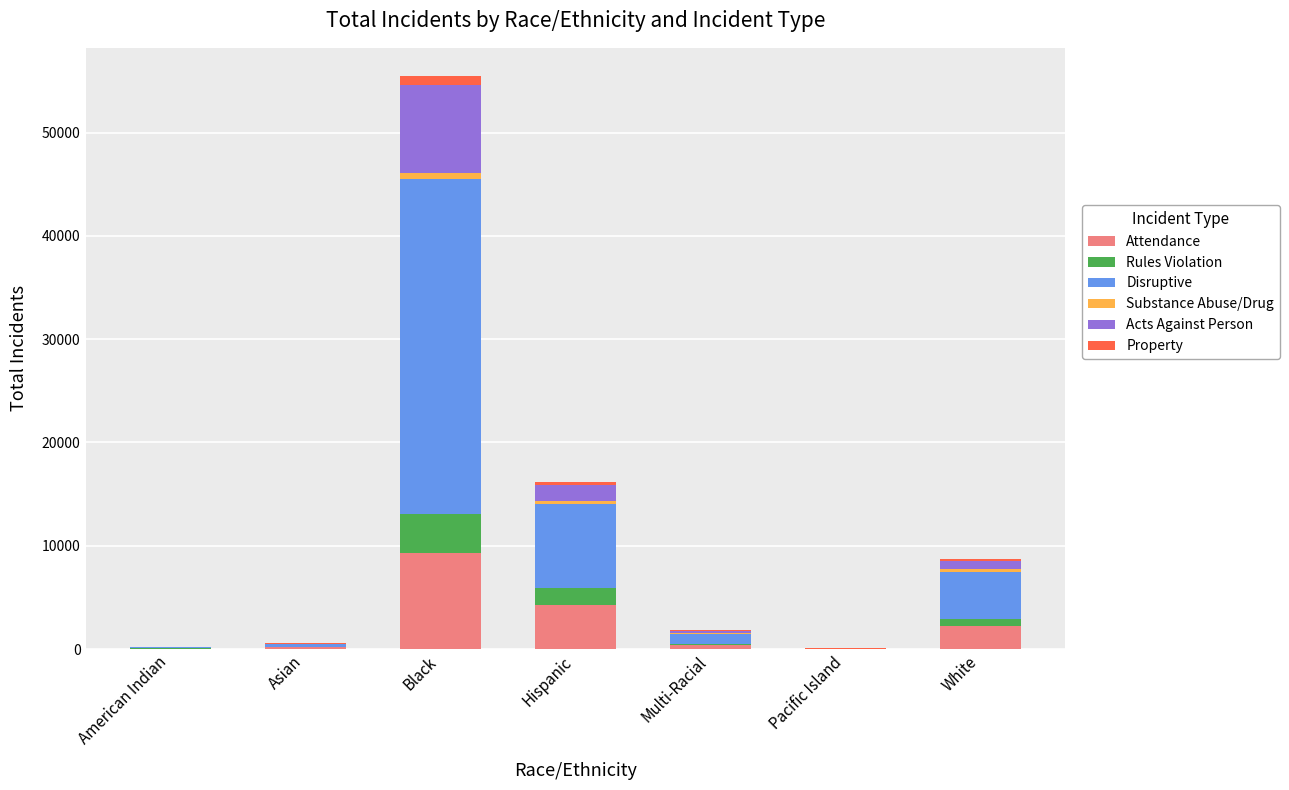

Are the bars grouped side by side (vs. stacked)?

No